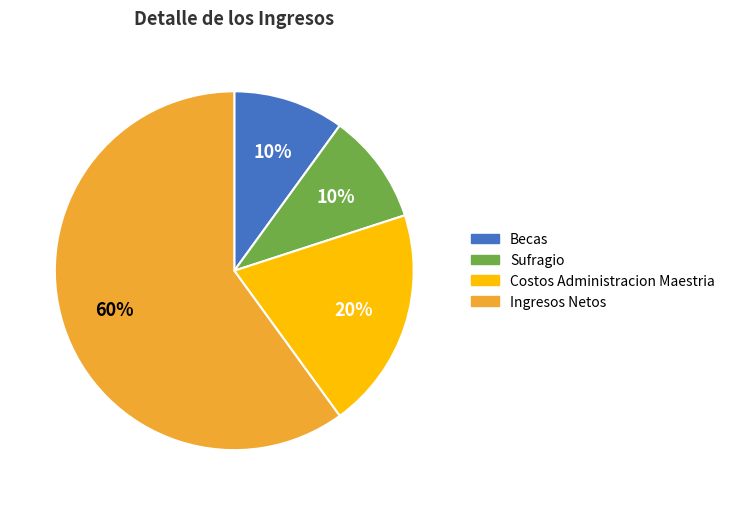

Is the sum of Sufragio and Ingresos Netos greater than half?

Yes